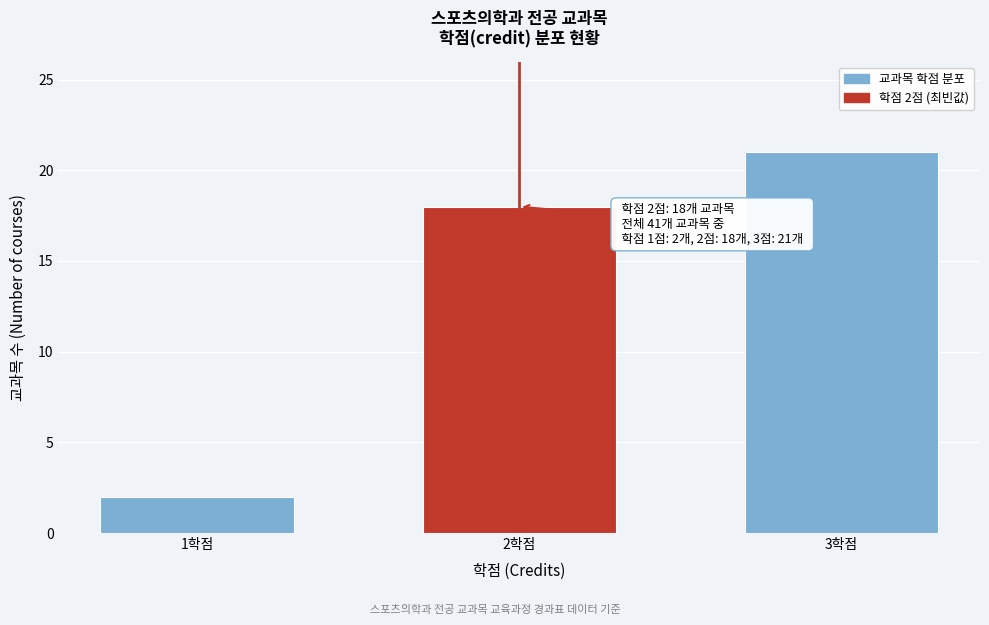

Reading left to right, list all the values displayed in this chart.

2	18	21